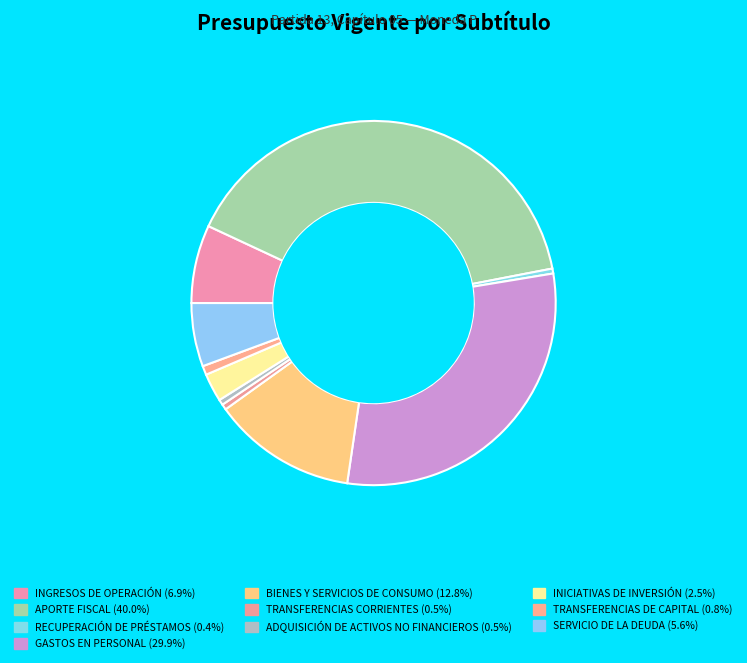

What is the change in value from RECUPERACIÓN DE PRÉSTAMOS to INICIATIVAS DE INVERSIÓN?

+4402378